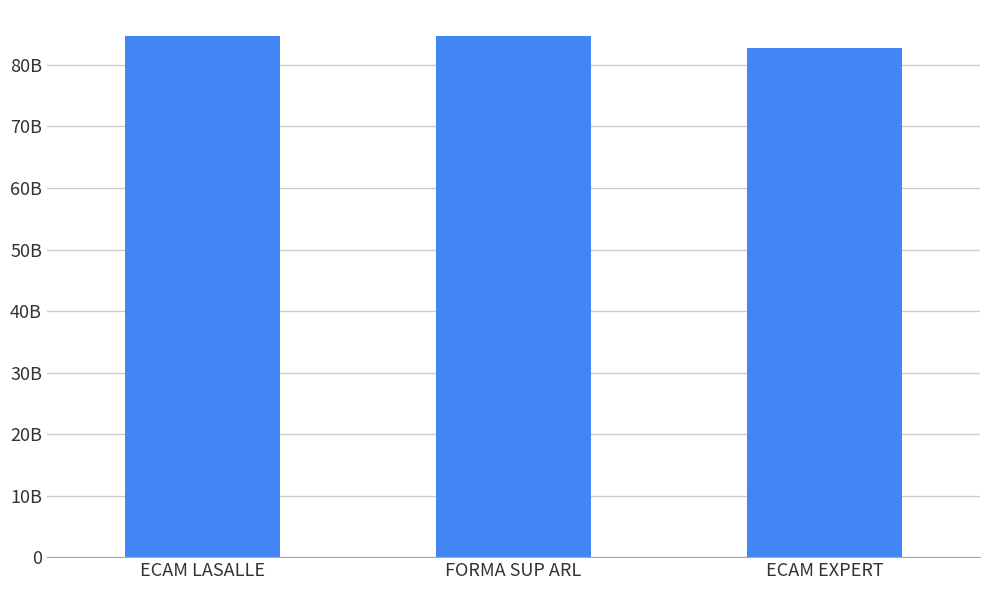

Does the chart contain any negative values?

No